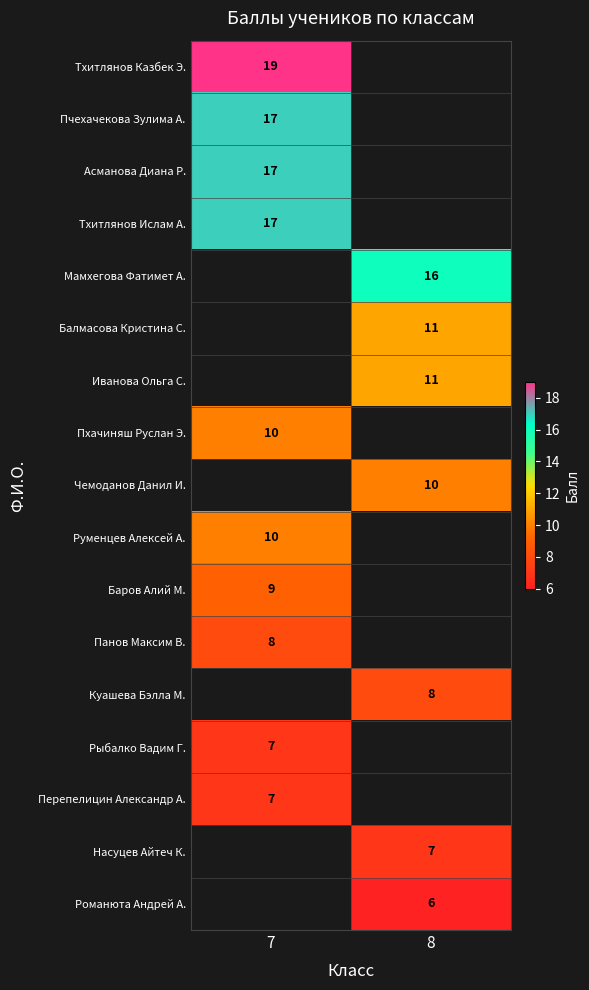

Is it true that Мамхегова Фатимет А. equals 25.6 at 8?

False